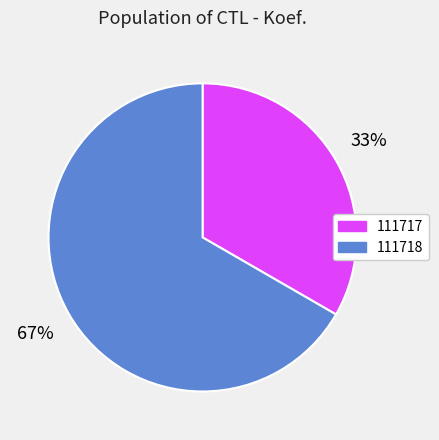

The 111717 slice represents 33% of the pie. True or false?

True